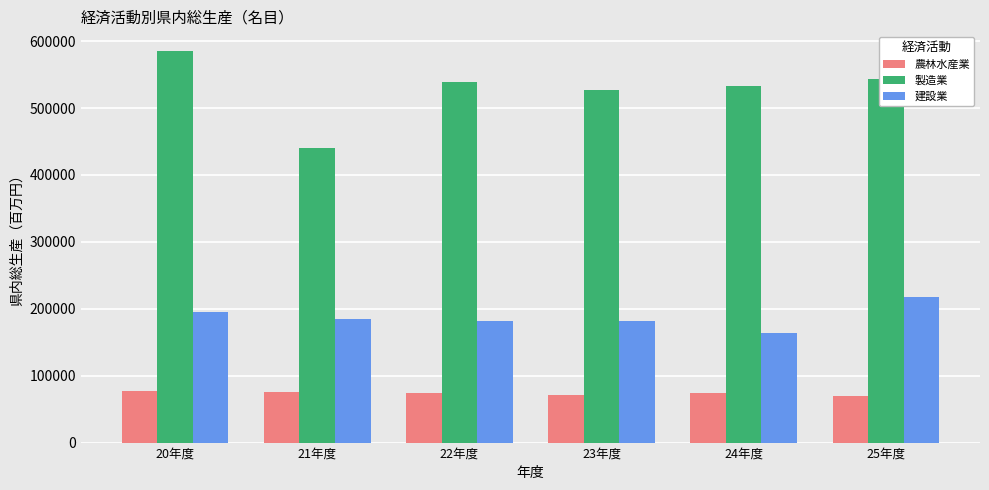

Rank the series at 25年度 from highest to lowest value.

製造業, 建設業, 農林水産業